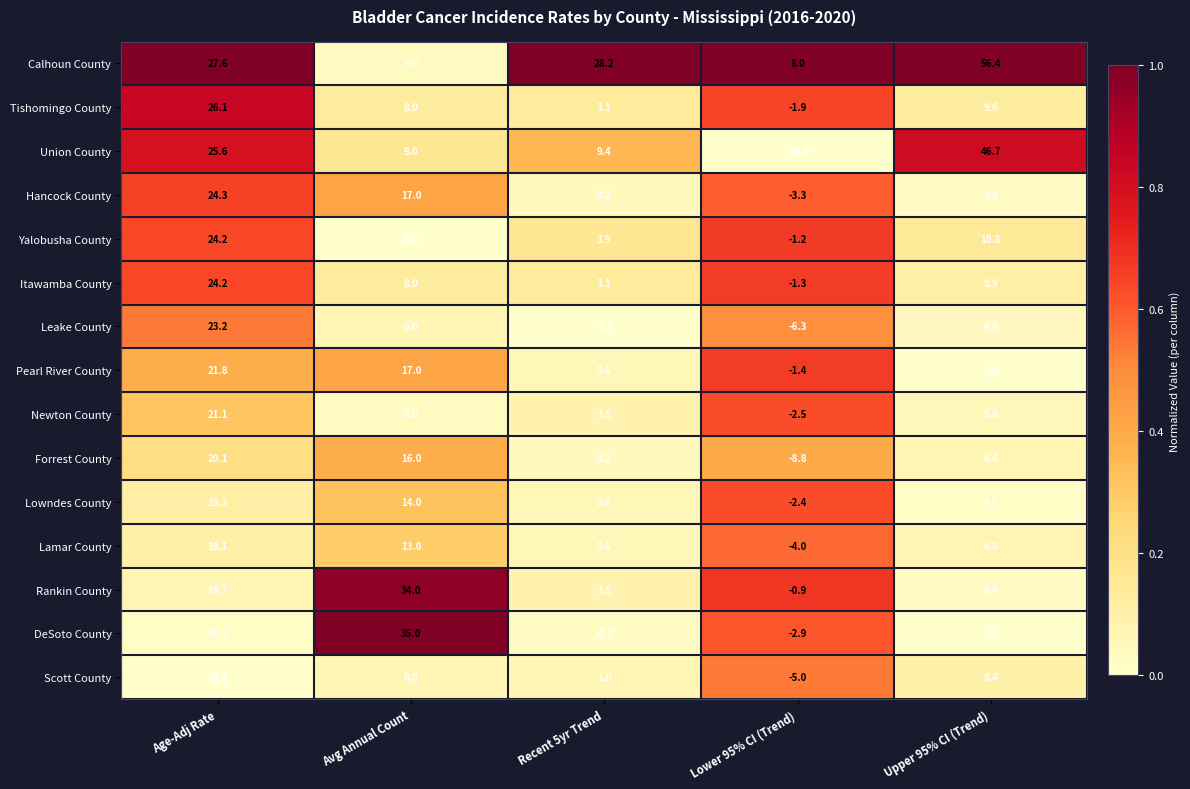

At which category is the sum across all series the highest?

Age-Adj Rate